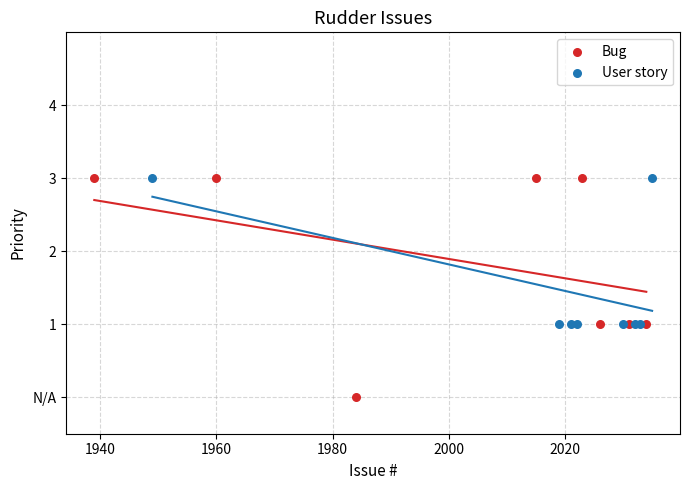

Which series has the largest Y range (max minus min)?

Bug